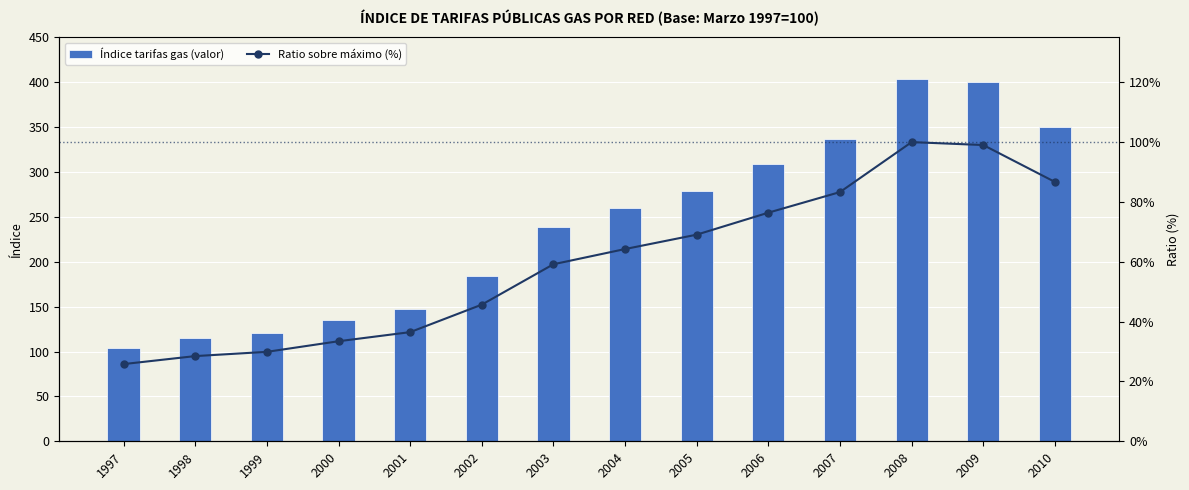

Which series has the largest total across all categories?

Índice tarifas gas (valor)